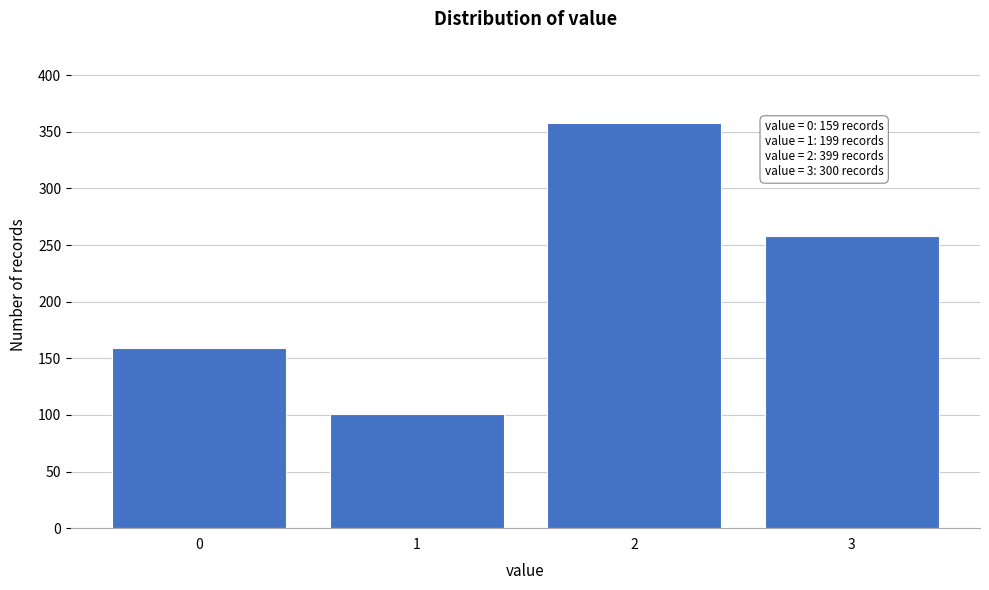

Reading left to right, transcribe all the data shown in this chart.

159	101	358	258